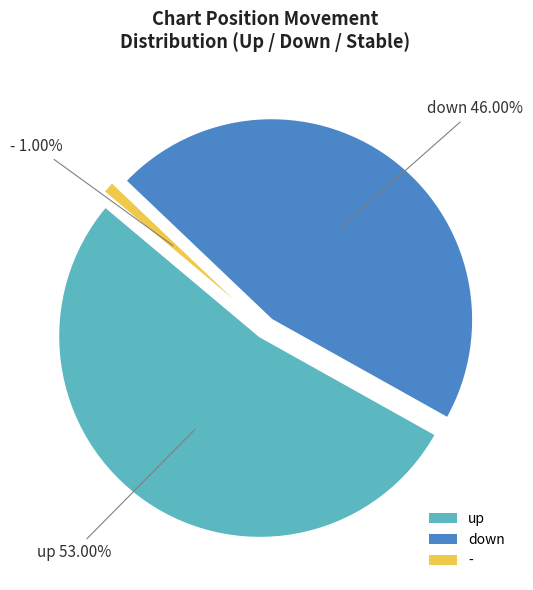

To the nearest percent, what is the average slice percentage?

33%